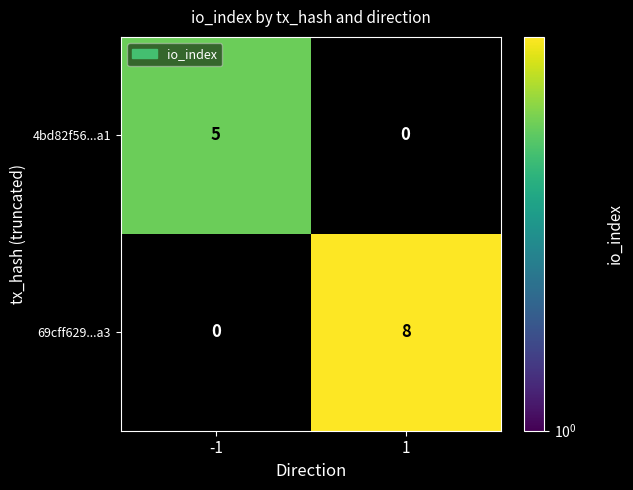

The 4bd82f56...a1 series shows 5 at -1. True or false?

True